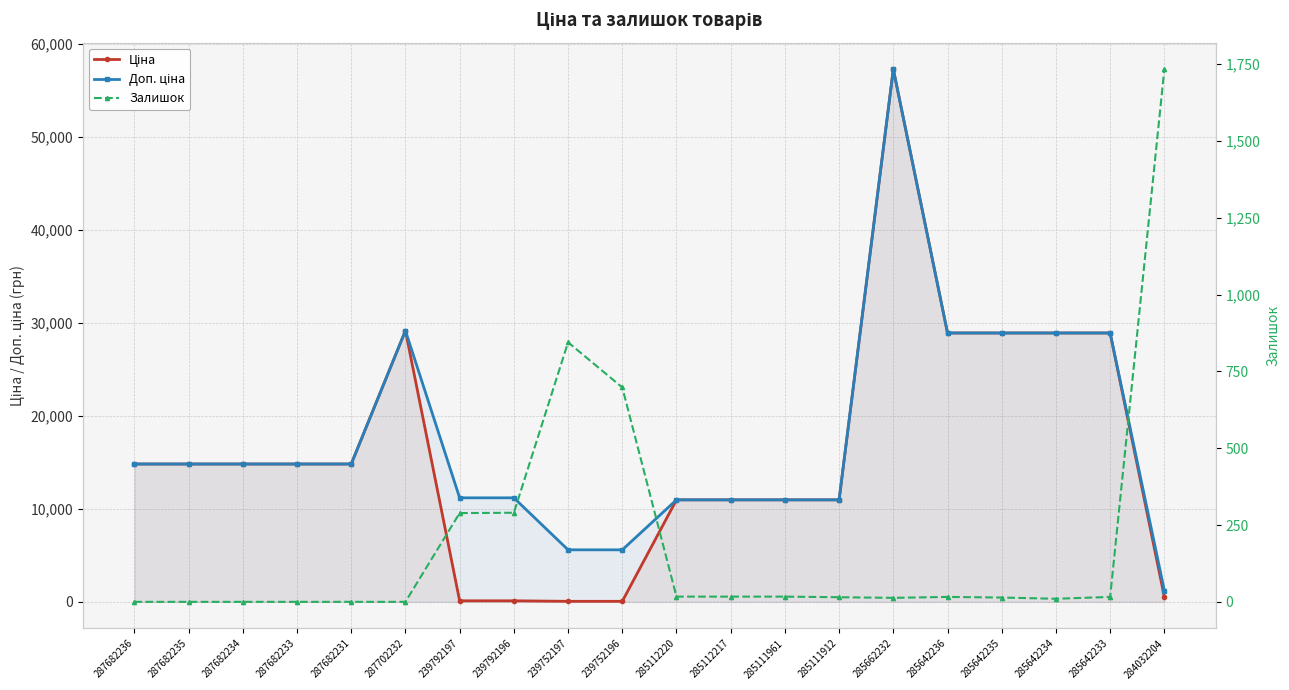

Which series has the largest total across all categories?

Доп. ціна